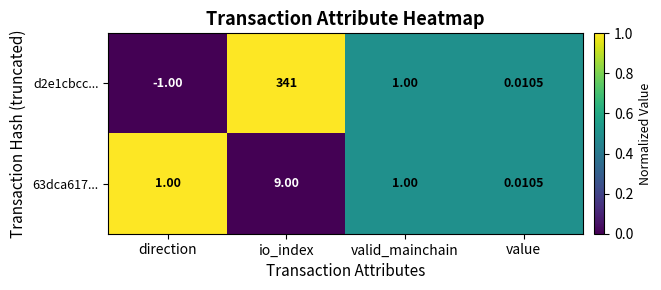

Which category has the highest value across all series?

io_index